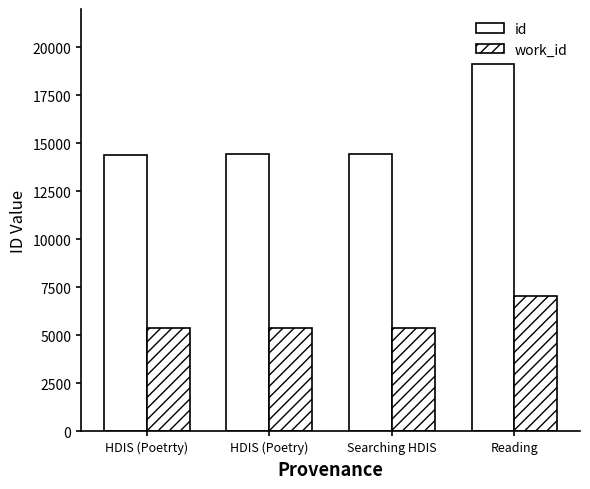

At which label does id first exceed 14465?

Reading